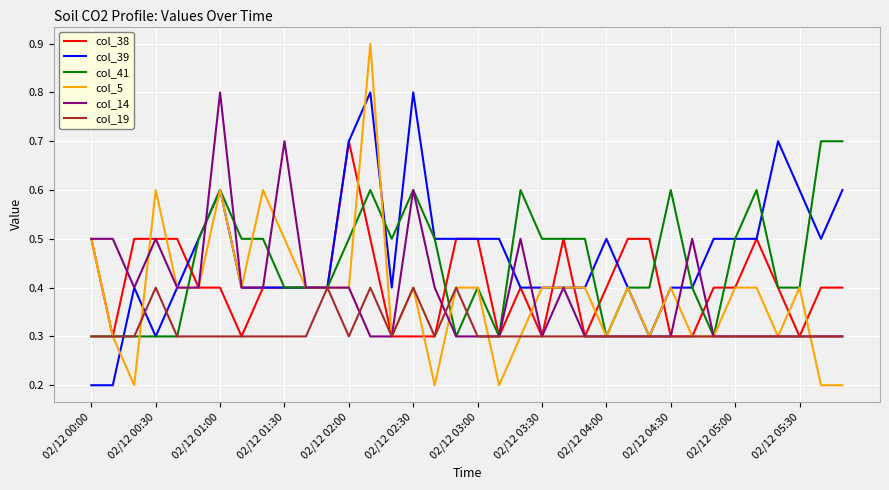

What are all the series names shown in the legend?

col_38, col_39, col_41, col_5, col_14, col_19